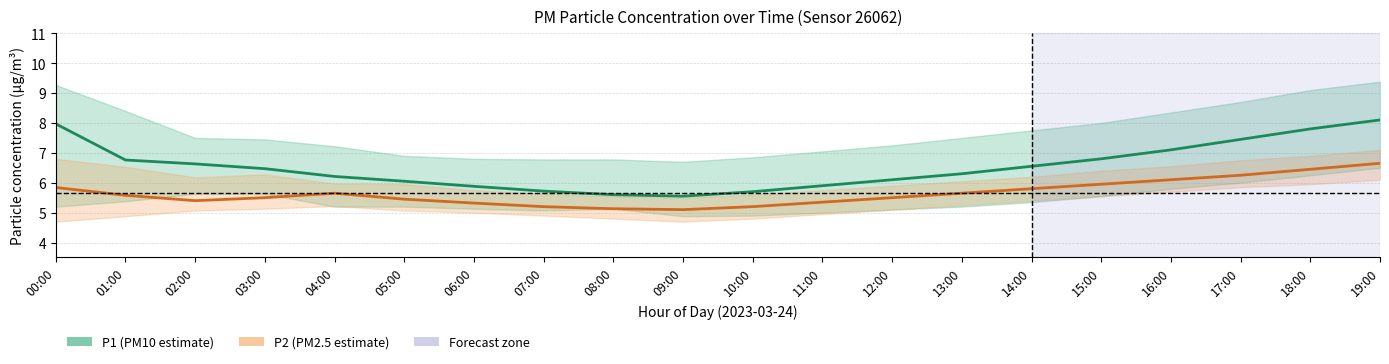

How many lines are shown in the chart?

2